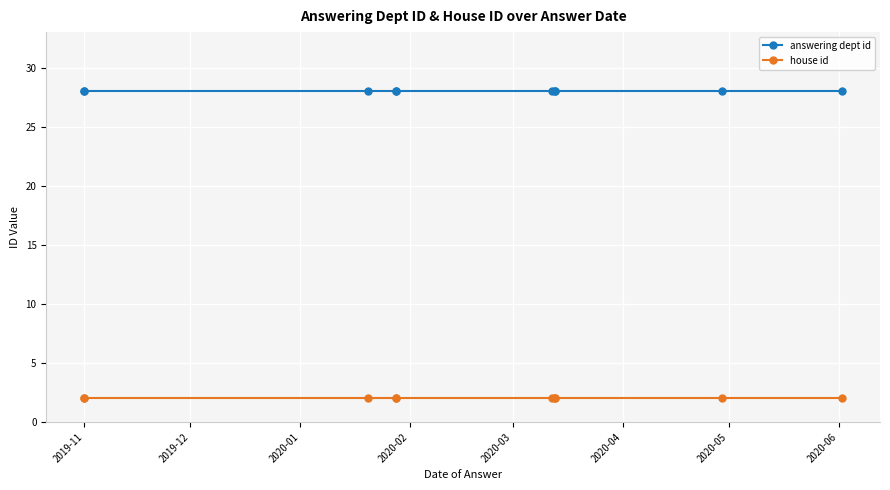

True or false: answering dept id and house id cross at least once.

False